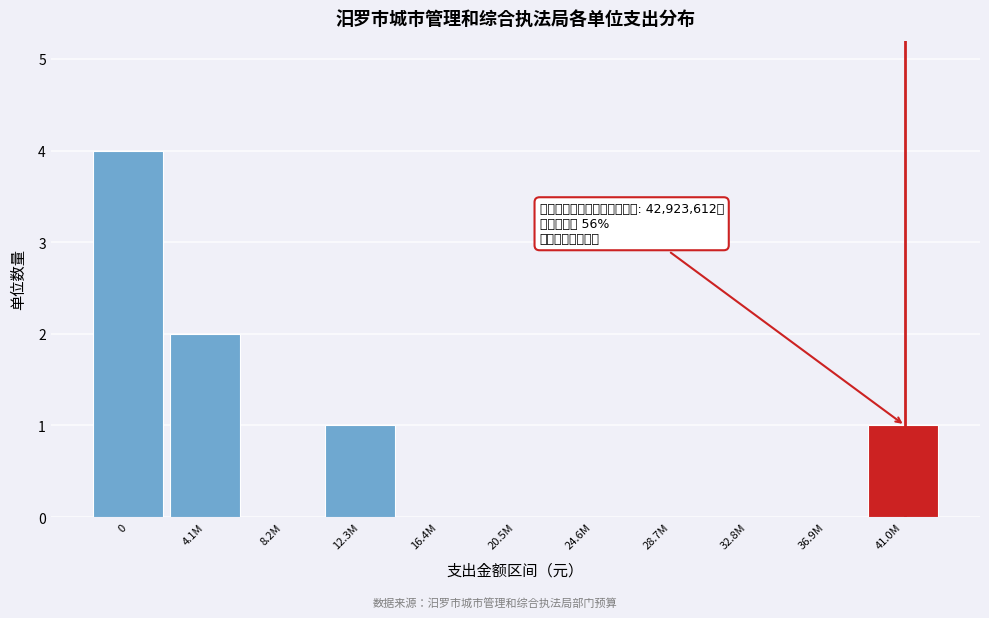

Reading right to left, transcribe all the data shown in this chart.

41.0M=1	36.9M=0	32.8M=0	28.7M=0	24.6M=0	20.5M=0	16.4M=0	12.3M=1	8.2M=0	4.1M=2	0=4